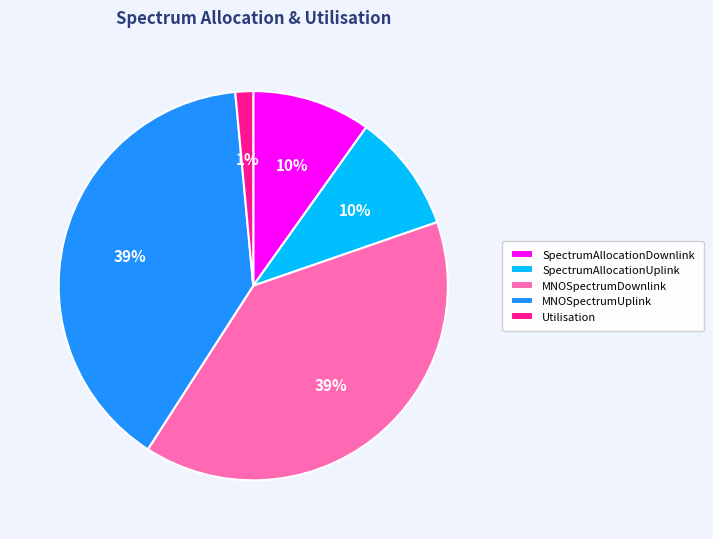

To the nearest percent, what is the average slice percentage?

20%